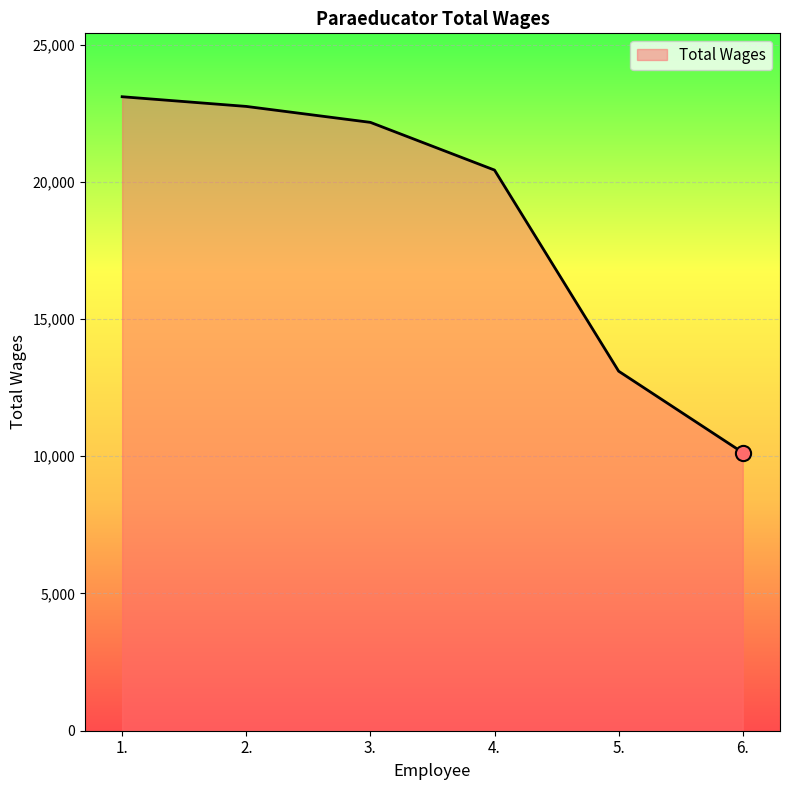

Approximately how many times larger is the value at 6. compared to 5.?

0.8